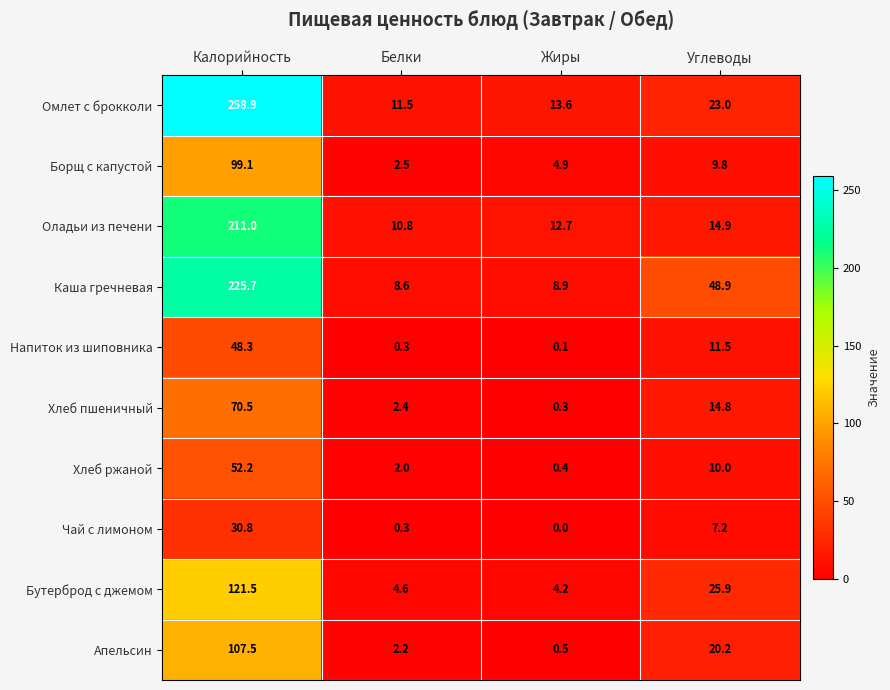

True or false: Хлеб ржаной has a value of 1.2 at Белки.

False